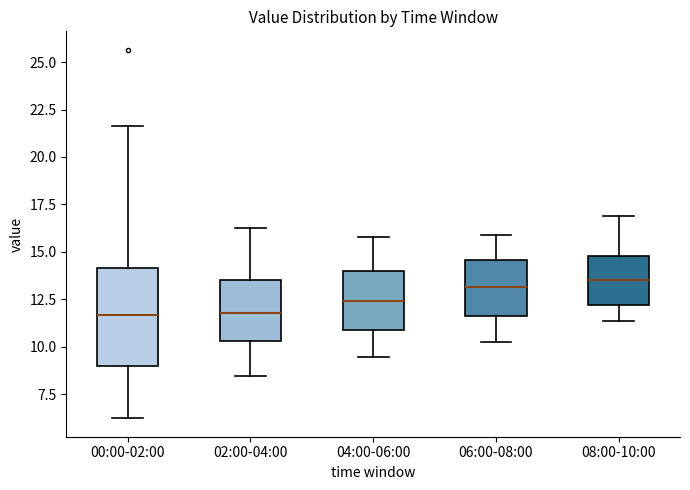

Where does the lower whisker of the box for 02:00-04:00 end on the y-axis? The values are not printed on the chart, so give them approximately, as read against the axis.

8.5